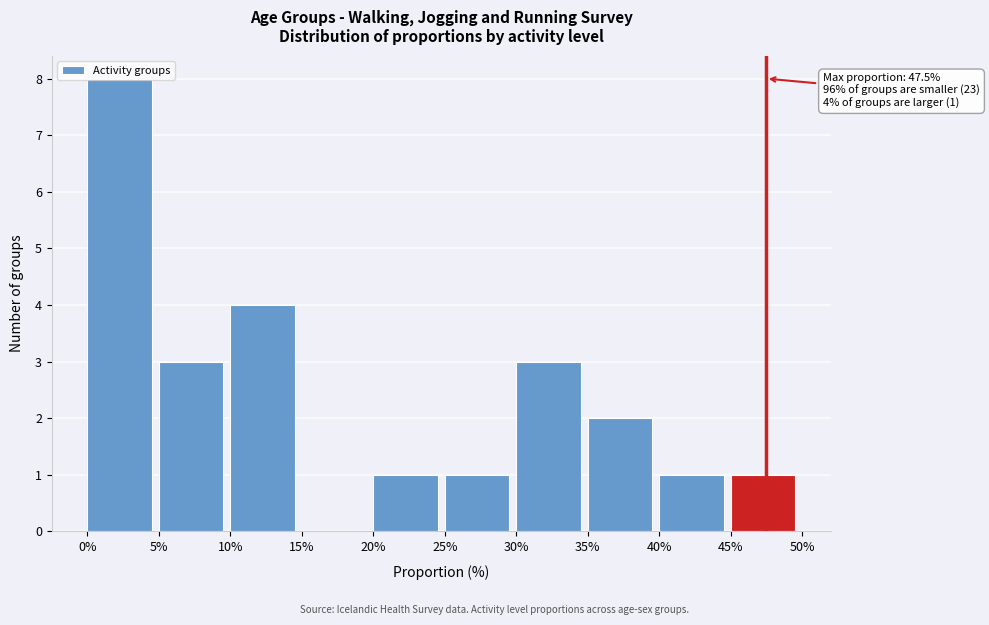

The chart shows a value of 2 at 45%. True or false?

False